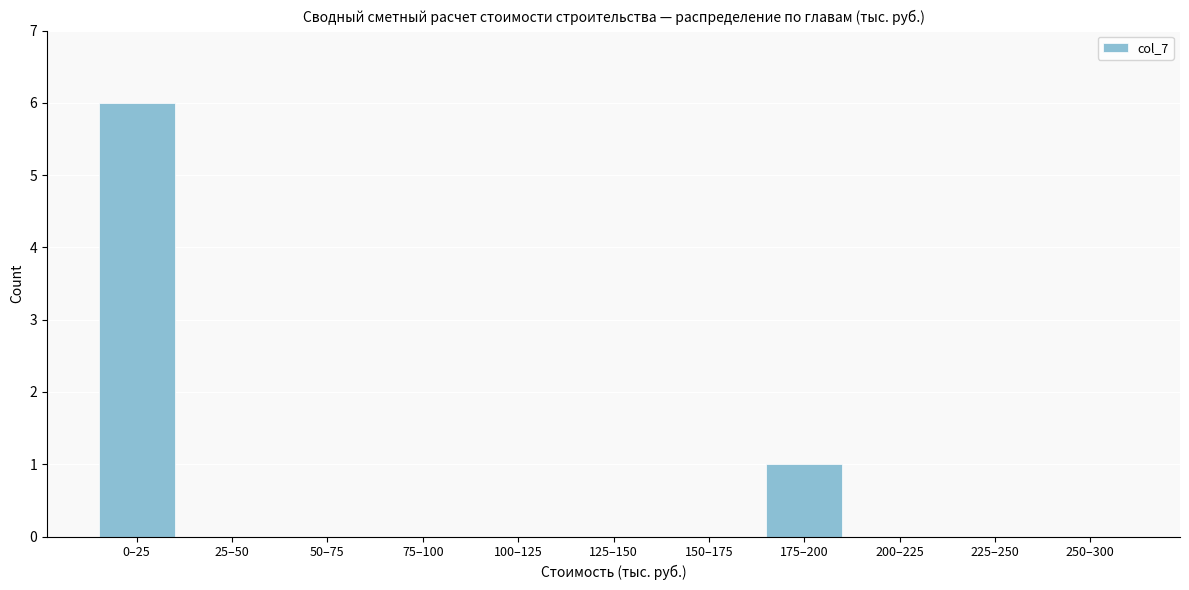

Reading left to right, what are all the values shown in this chart?

0–25=6	25–50=0	50–75=0	75–100=0	100–125=0	125–150=0	150–175=0	175–200=1	200–225=0	225–250=0	250–300=0